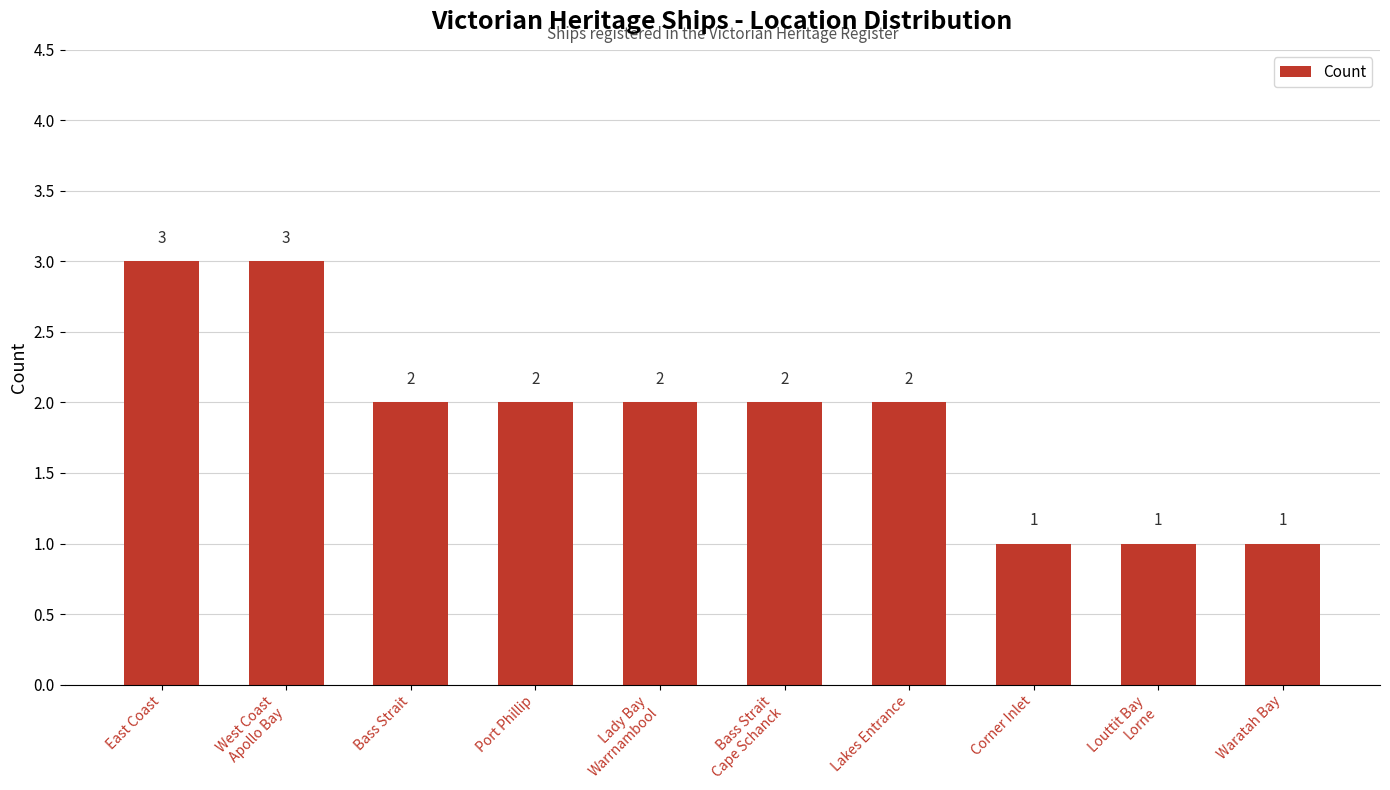

Reading right to left, extract all data points from this chart.

1	1	1	2	2	2	2	2	3	3